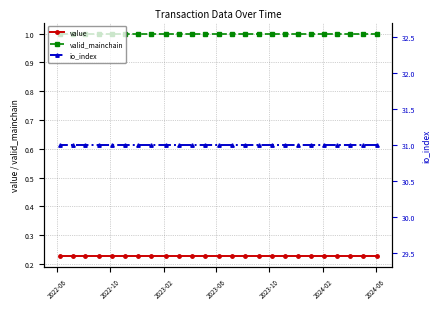

What is the value of the valid_mainchain point at the 4th from the left?

1.0